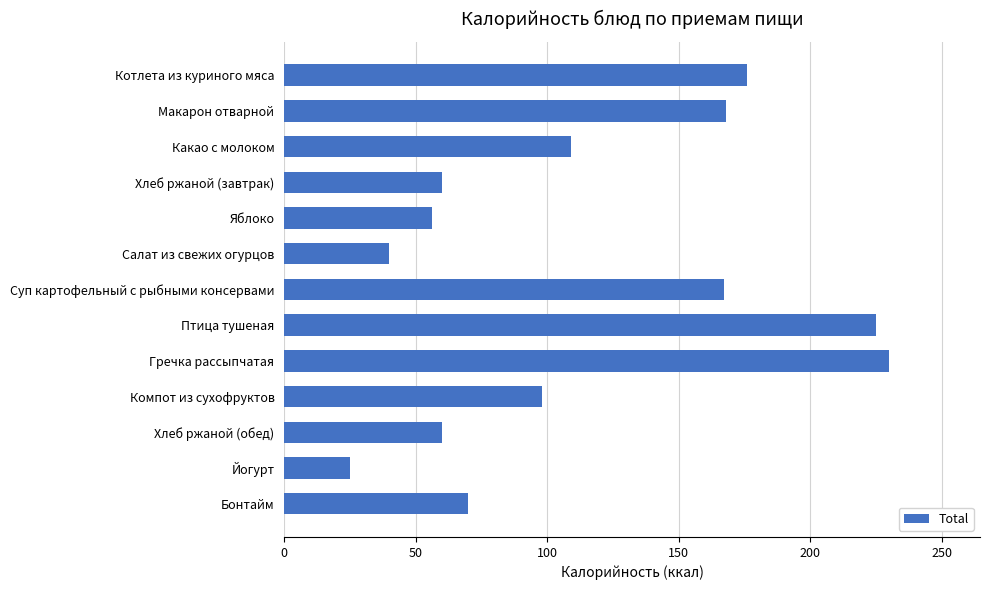

What position from the top is Йогурт?

12